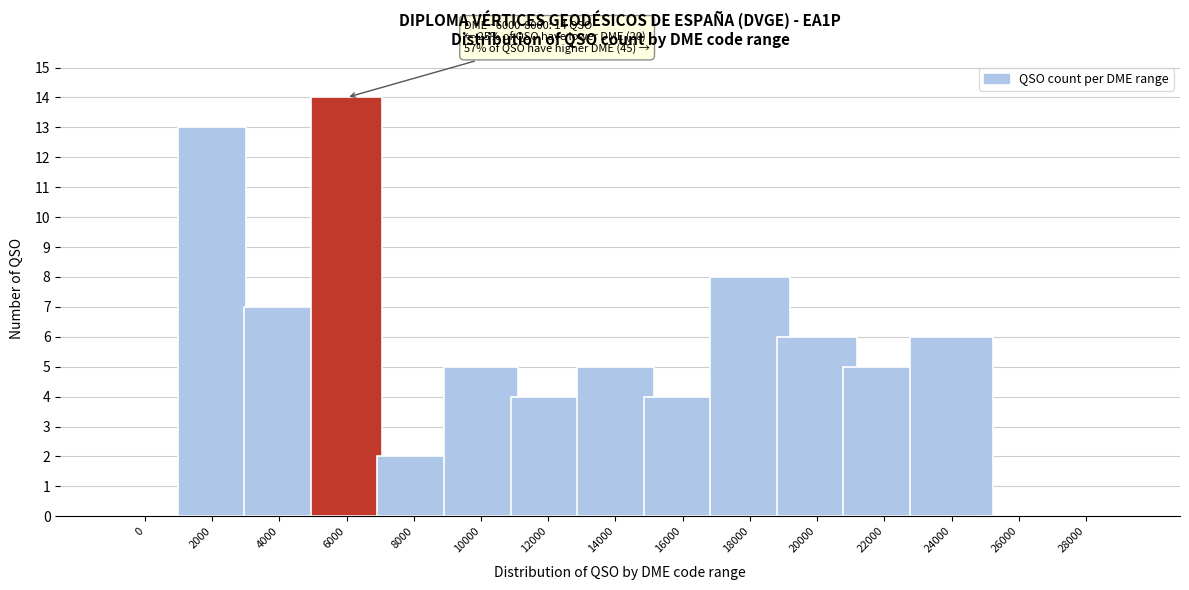

Reading right to left, what are all the values shown in this chart?

28000=0	26000=0	24000=6	22000=5	20000=6	18000=8	16000=4	14000=5	12000=4	10000=5	8000=2	6000=14	4000=7	2000=13	0=0